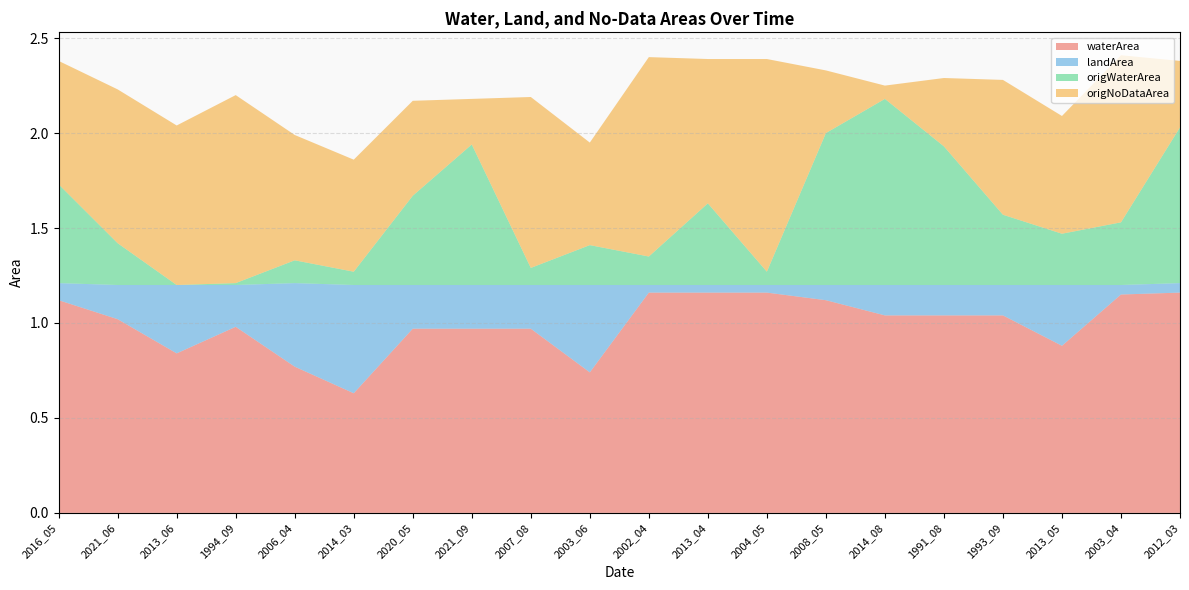

Reading right to left, extract all data points from this chart.

waterArea: 2012_03=1.2	2003_04=1.1	2013_05=0.9	1993_09=1.0	1991_08=1.0	2014_08=1.0	2008_05=1.1	2004_05=1.2	2013_04=1.2	2002_04=1.2	2003_06=0.7	2007_08=1.0	2021_09=1.0	2020_05=1.0	2014_03=0.6	2006_04=0.8	1994_09=1.0	2013_06=0.8	2021_06=1.0	2016_05=1.1
landArea: 2012_03=0.1	2003_04=0.1	2013_05=0.3	1993_09=0.2	1991_08=0.2	2014_08=0.2	2008_05=0.1	2004_05=0.0	2013_04=0.0	2002_04=0.0	2003_06=0.5	2007_08=0.2	2021_09=0.2	2020_05=0.2	2014_03=0.6	2006_04=0.4	1994_09=0.2	2013_06=0.4	2021_06=0.2	2016_05=0.1
origWaterArea: 2012_03=0.8	2003_04=0.3	2013_05=0.3	1993_09=0.4	1991_08=0.7	2014_08=1.0	2008_05=0.8	2004_05=0.1	2013_04=0.4	2002_04=0.1	2003_06=0.2	2007_08=0.1	2021_09=0.7	2020_05=0.5	2014_03=0.1	2006_04=0.1	1994_09=0.0	2013_06=0.0	2021_06=0.2	2016_05=0.5
origNoDataArea: 2012_03=0.3	2003_04=0.9	2013_05=0.6	1993_09=0.7	1991_08=0.4	2014_08=0.1	2008_05=0.3	2004_05=1.1	2013_04=0.8	2002_04=1.1	2003_06=0.5	2007_08=0.9	2021_09=0.2	2020_05=0.5	2014_03=0.6	2006_04=0.7	1994_09=1.0	2013_06=0.8	2021_06=0.8	2016_05=0.7